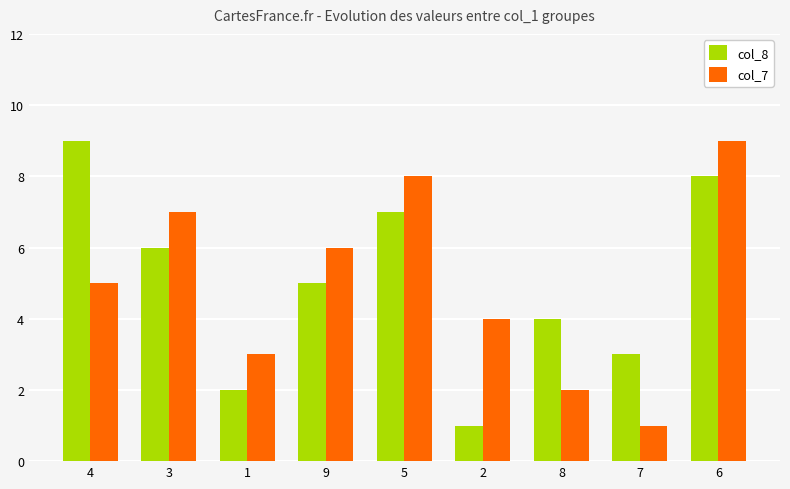

What is the difference between the second highest and minimum values in the col_7 series?

7